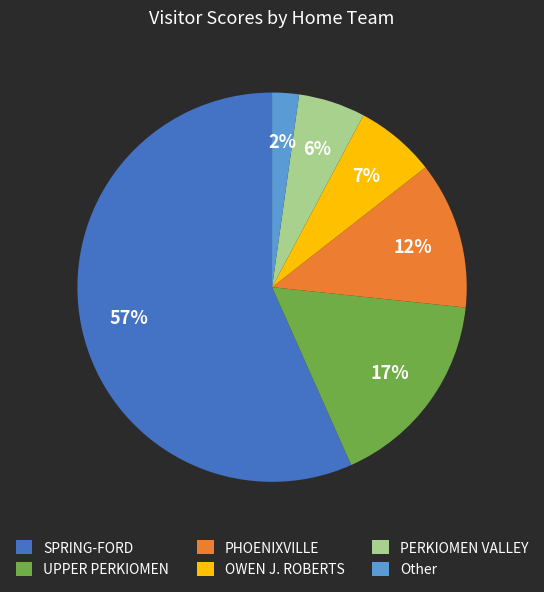

What is the ratio of the value at PERKIOMEN VALLEY to the value at PHOENIXVILLE?

0.5